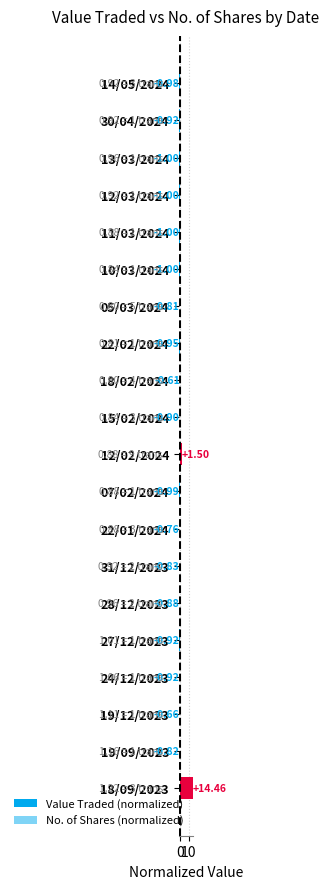

Which series has the largest total across all categories?

Value Traded (normalized)